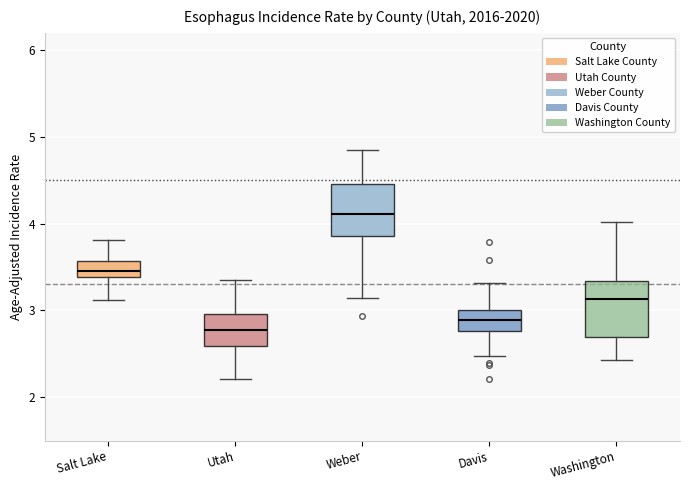

Where is the lower edge of the box for Salt Lake on the y-axis? The values are not printed on the chart, so give them approximately, as read against the axis.

3.4